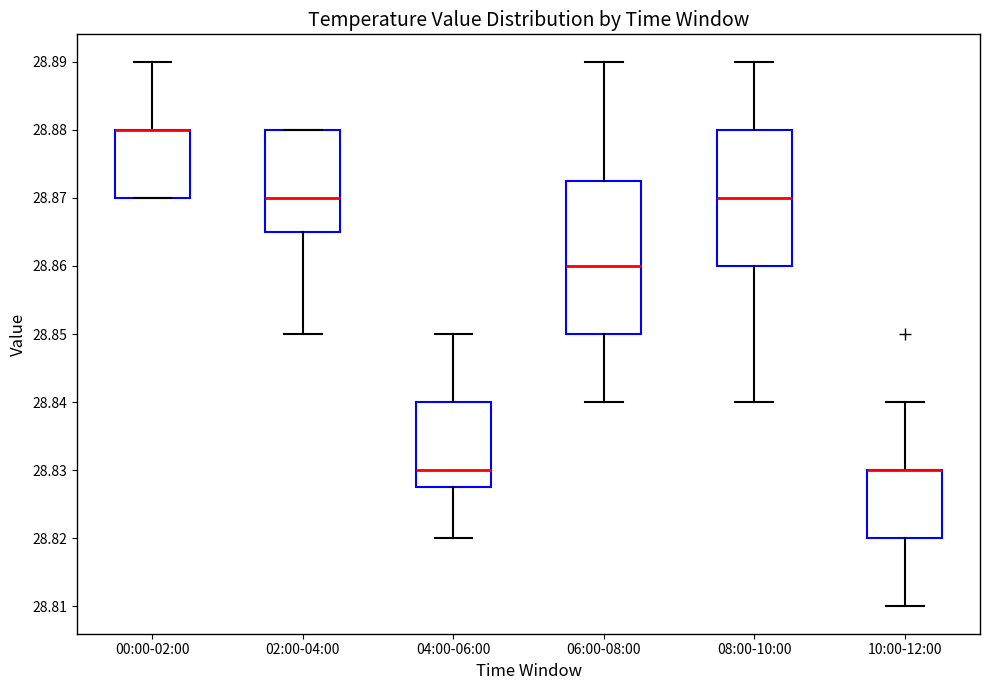

Comparing the boxes themselves (not the whiskers), which one is the tallest?

06:00-08:00